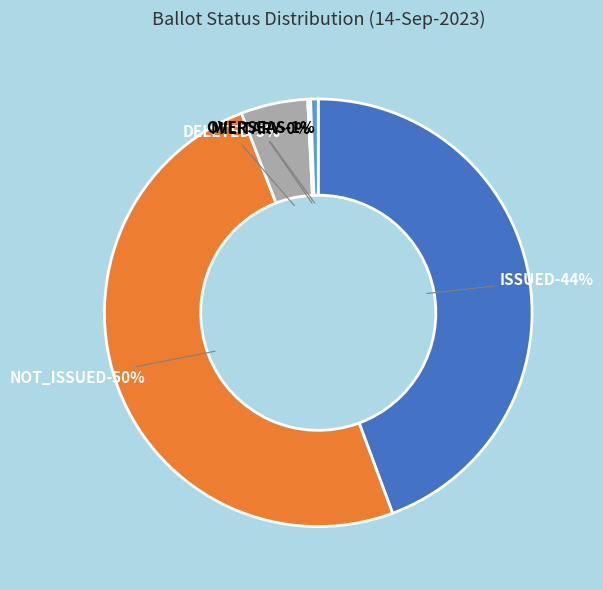

Does MILITARY account for over 50% of the chart?

No